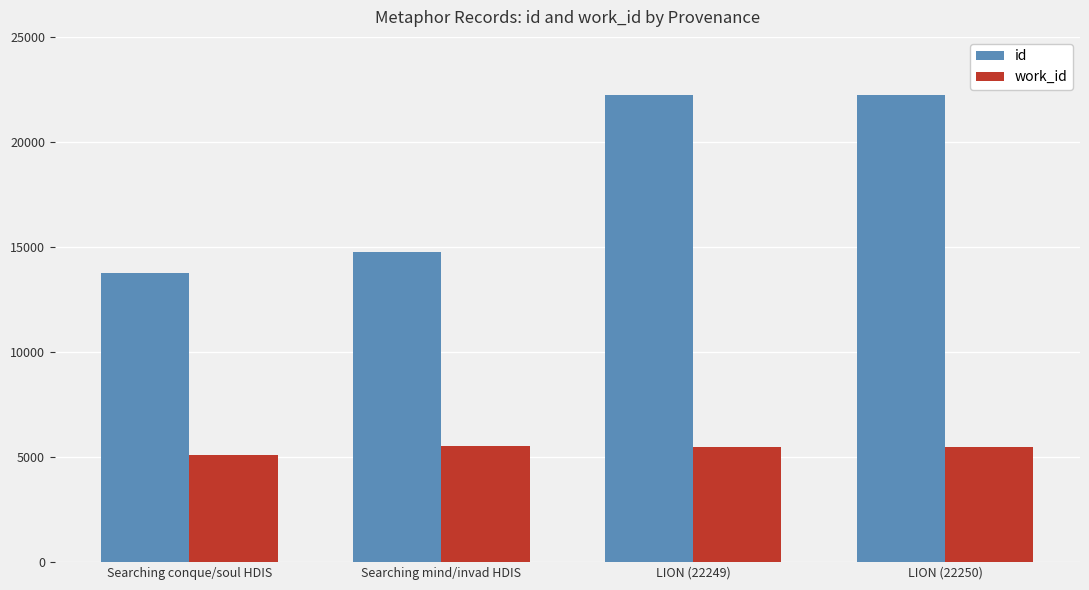

Is the value of id at Searching conque/soul HDIS greater than the value of work_id at LION (22249)?

Yes